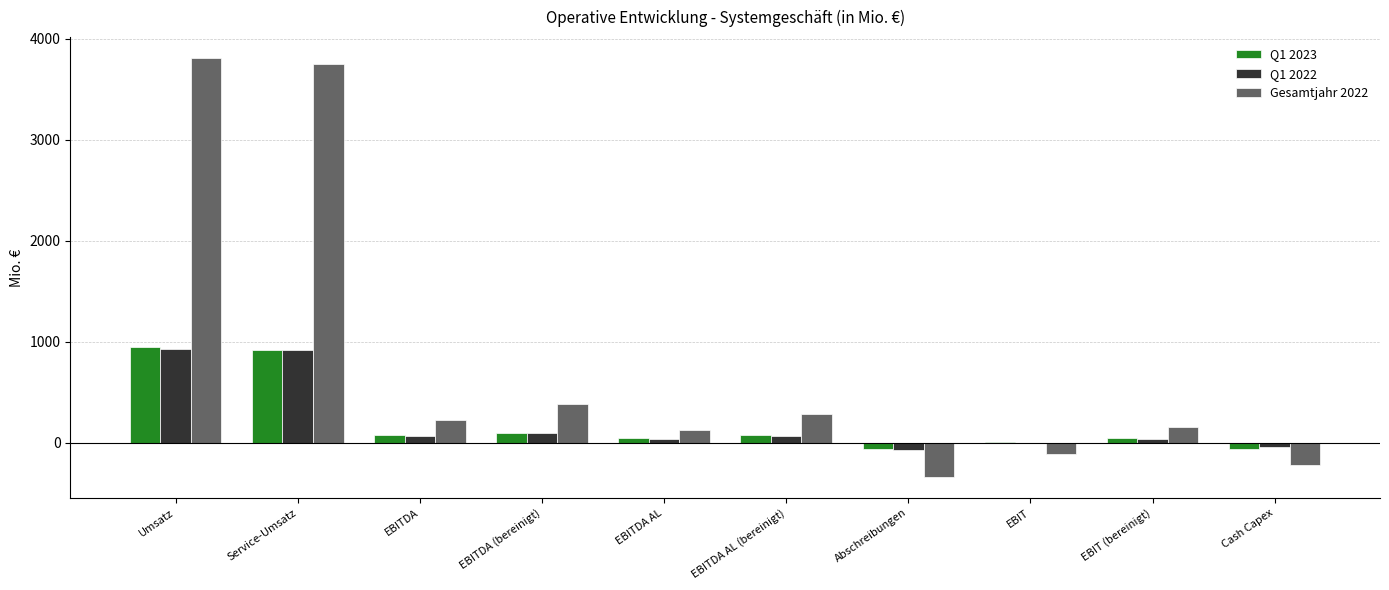

What is the approximate value of Gesamtjahr 2022 at Service-Umsatz, to the nearest 50?

3750